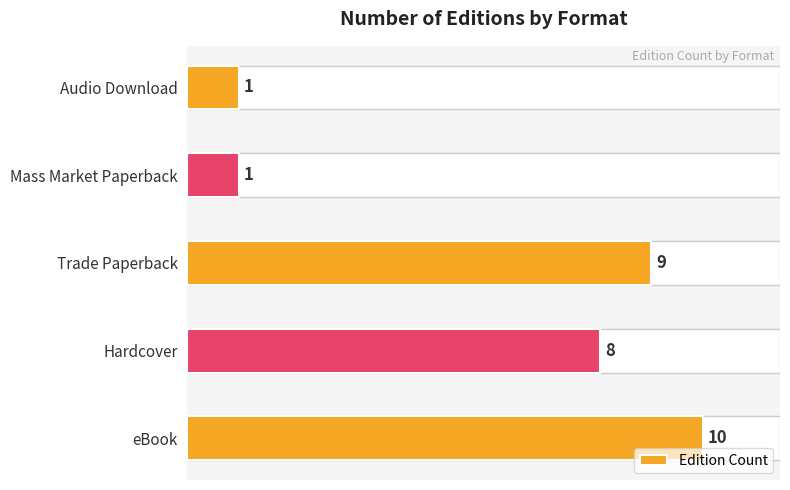

What is the sum of all values?

29